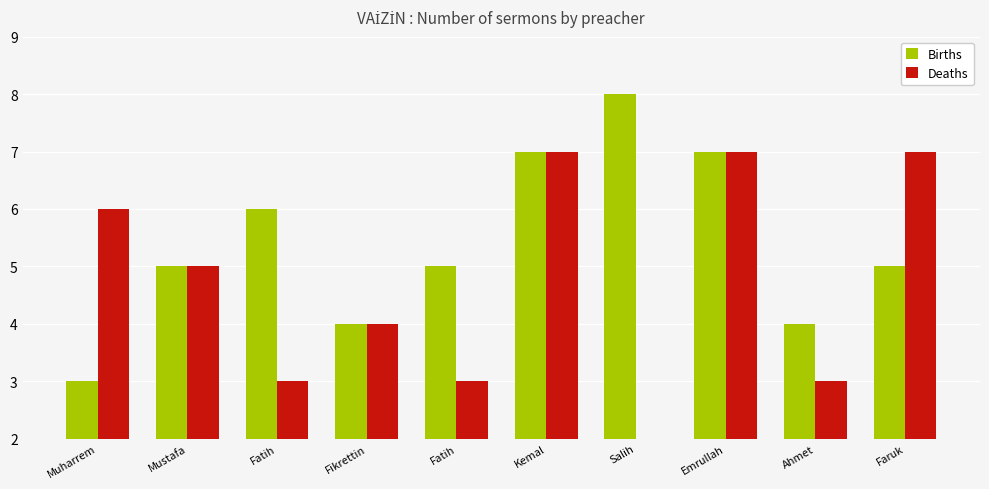

Rank the series by their maximum value, from lowest to highest.

Deaths, Births